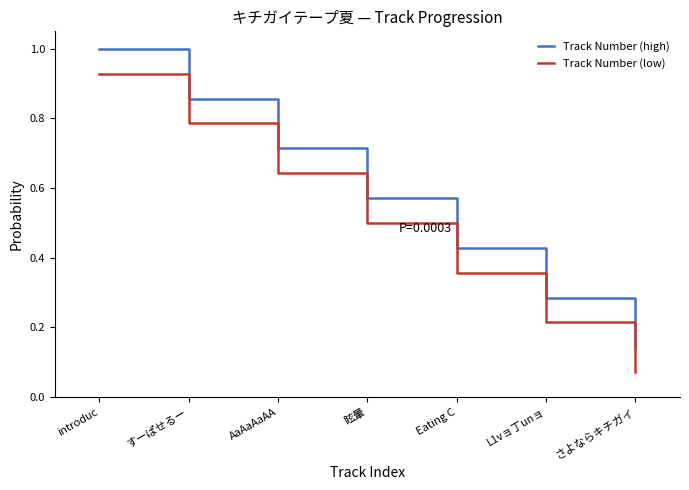

Rank the series by their maximum value, from lowest to highest.

Track Number (low), Track Number (high)